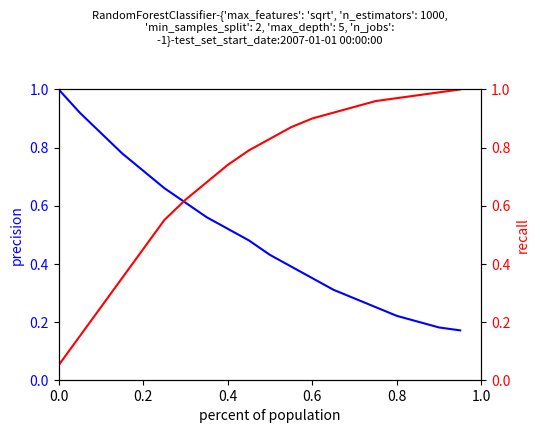

How many intersections are there between recall and precision?

1